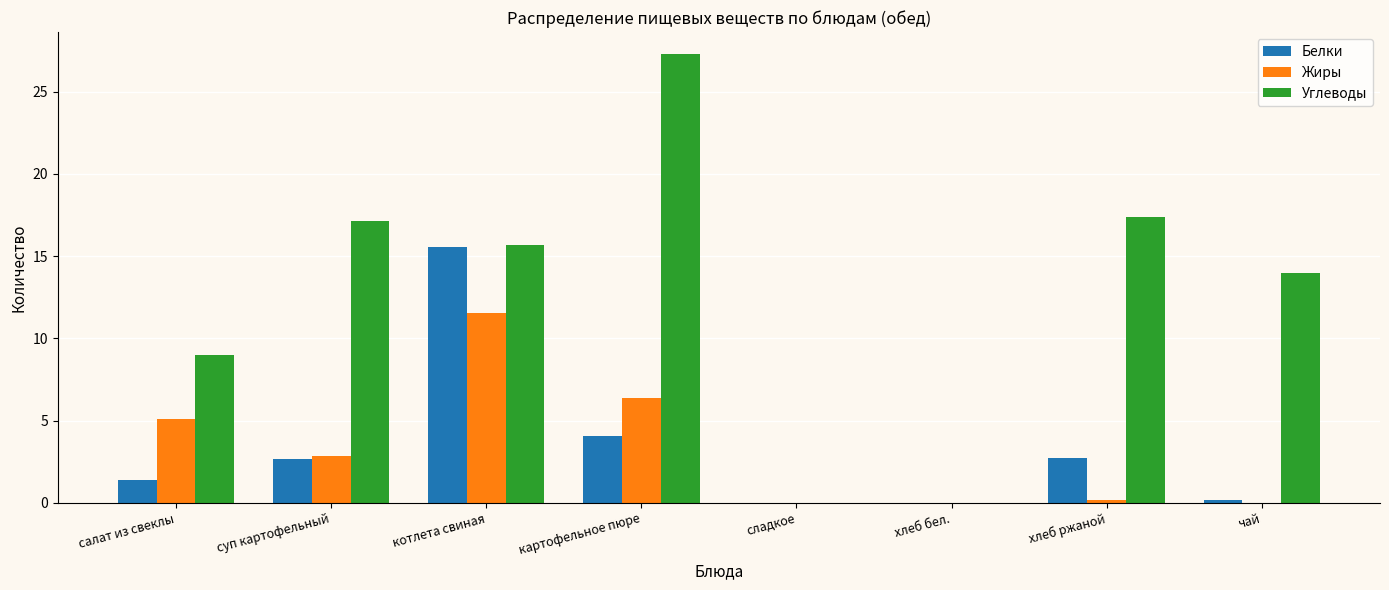

What is the sum of all Белки values?

26.6